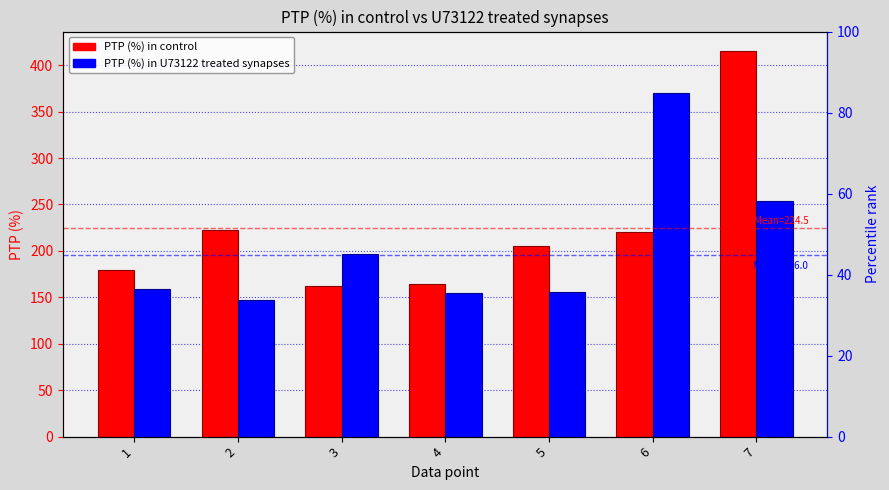

Rank the series by their average value, from highest to lowest.

PTP (%) in control, PTP (%) in U73122 treated synapses